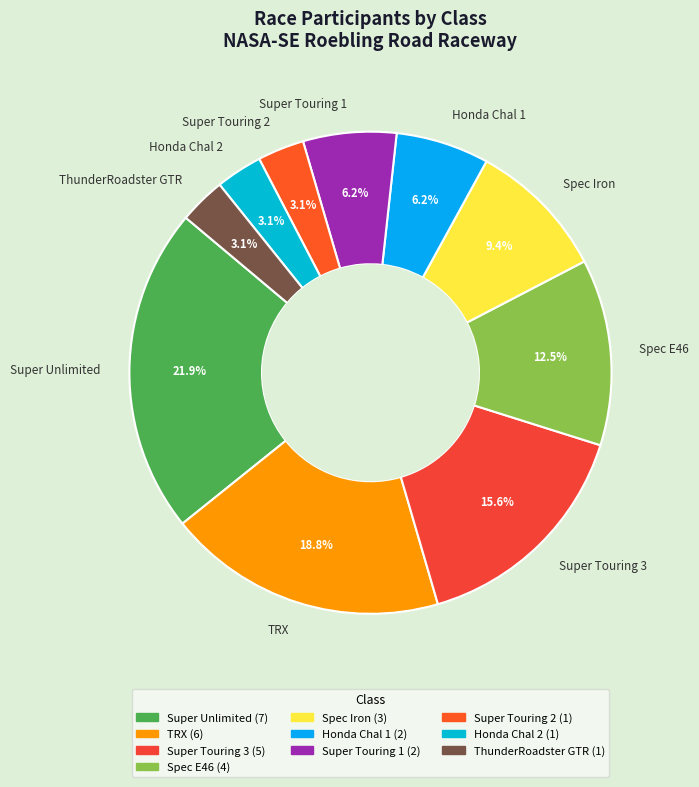

To the nearest percent, what percentage of the pie is TRX?

19%